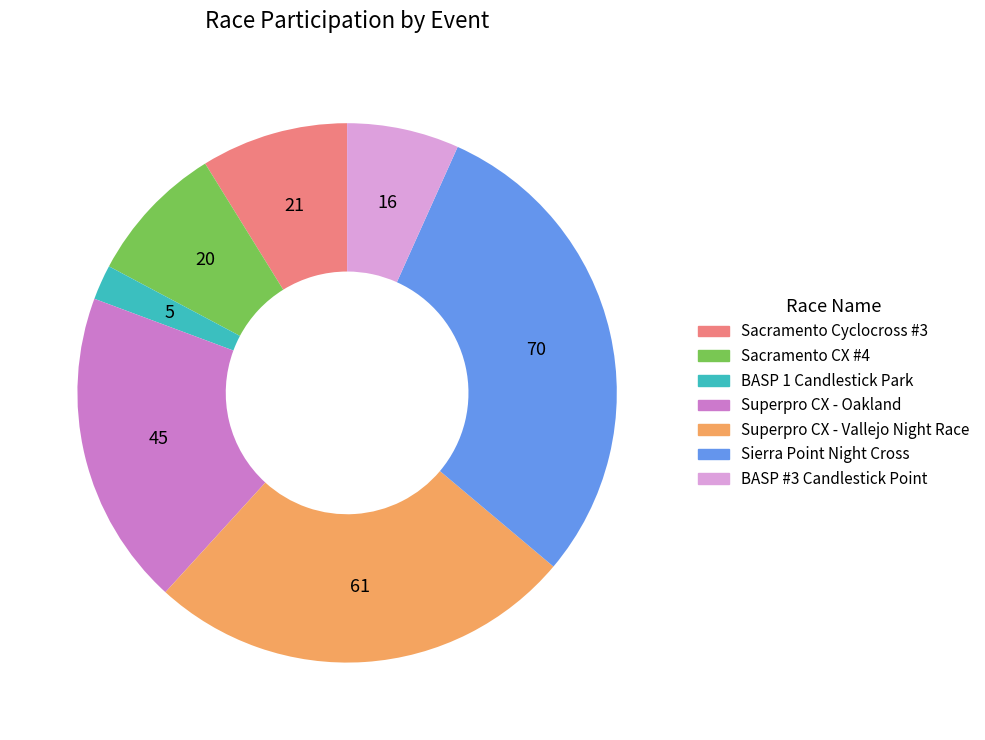

What is the smallest slice in the pie chart?

BASP 1 Candlestick Park